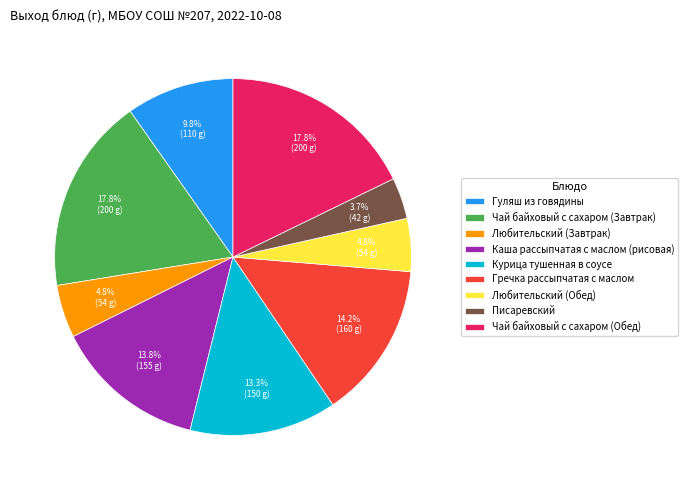

To the nearest percent, what is the combined percentage of Любительский (Завтрак) and Гречка рассыпчатая с маслом?

19%